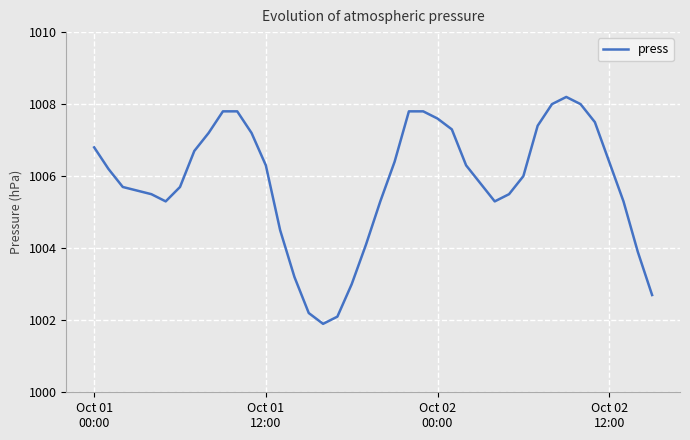

What is the smallest value displayed?

1001.9